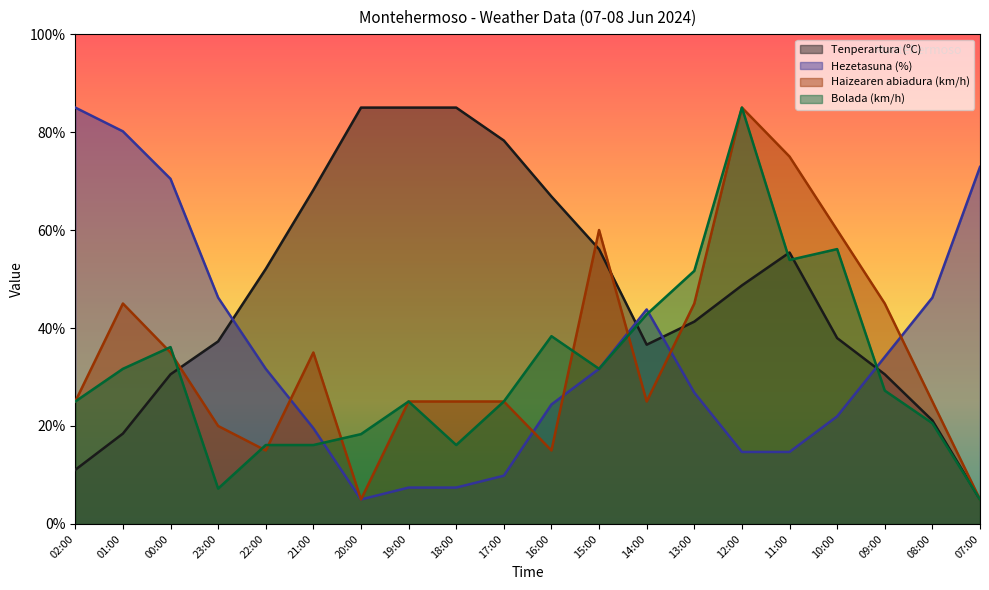

At 21:00, list the series in order from largest to smallest.

Tenperartura (ºC), Haizearen abiadura (km/h), Hezetasuna (%), Bolada (km/h)